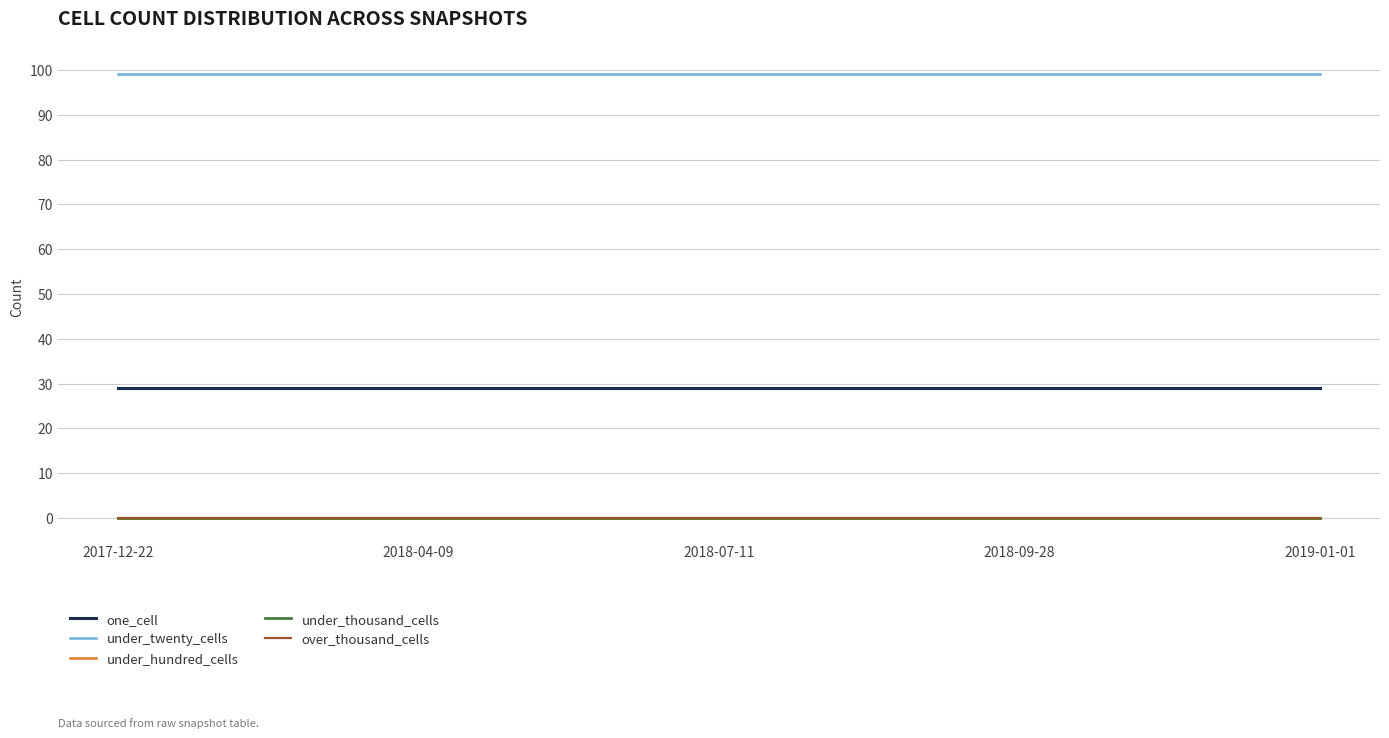

True or false: under_thousand_cells has a value of 0 at 2018-09-28.

True